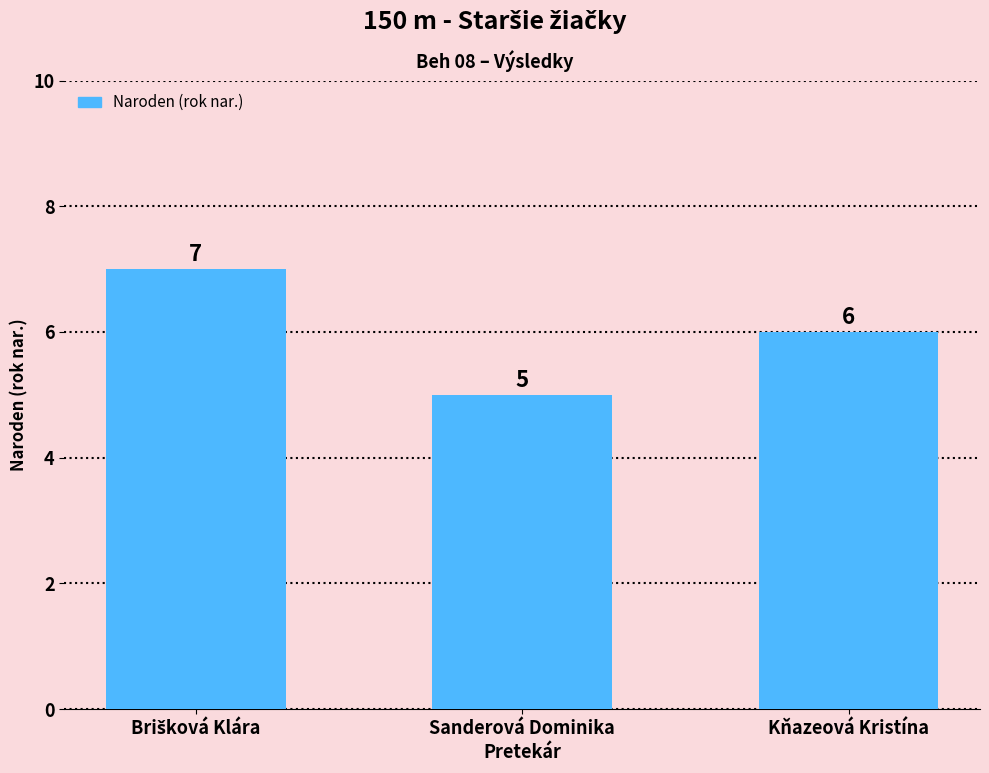

What is the ratio of the value at Kňazeová Kristína to the value at Sanderová Dominika?

1.2